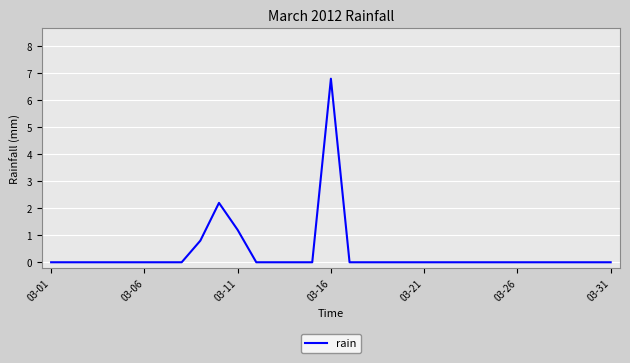

What is the difference between the maximum and minimum values?

6.8